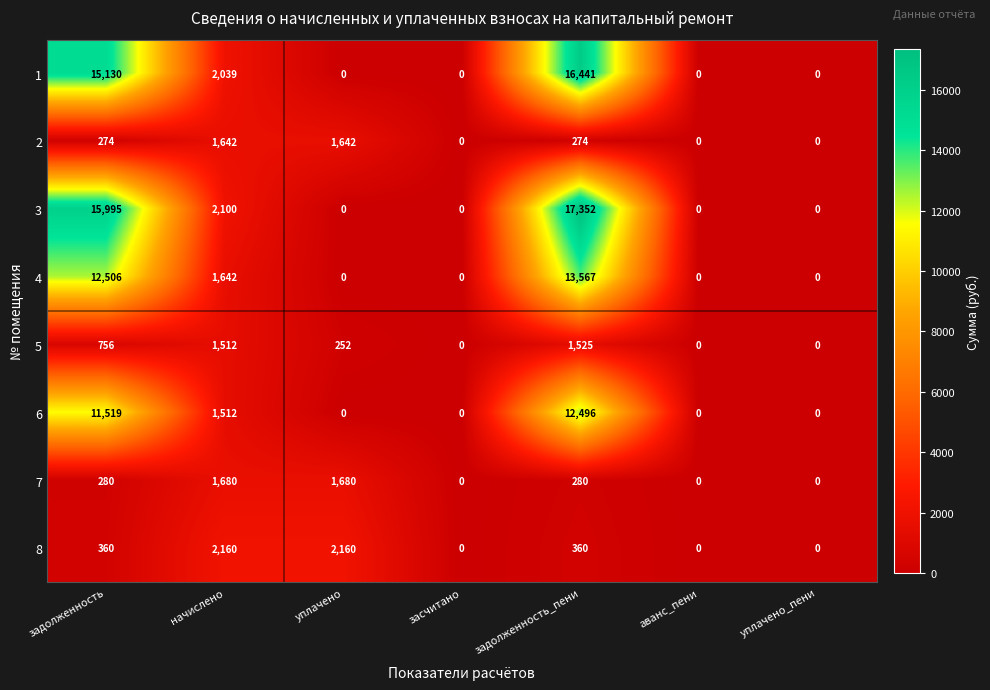

What is the spread (max minus min) of values at уплачено?

2160